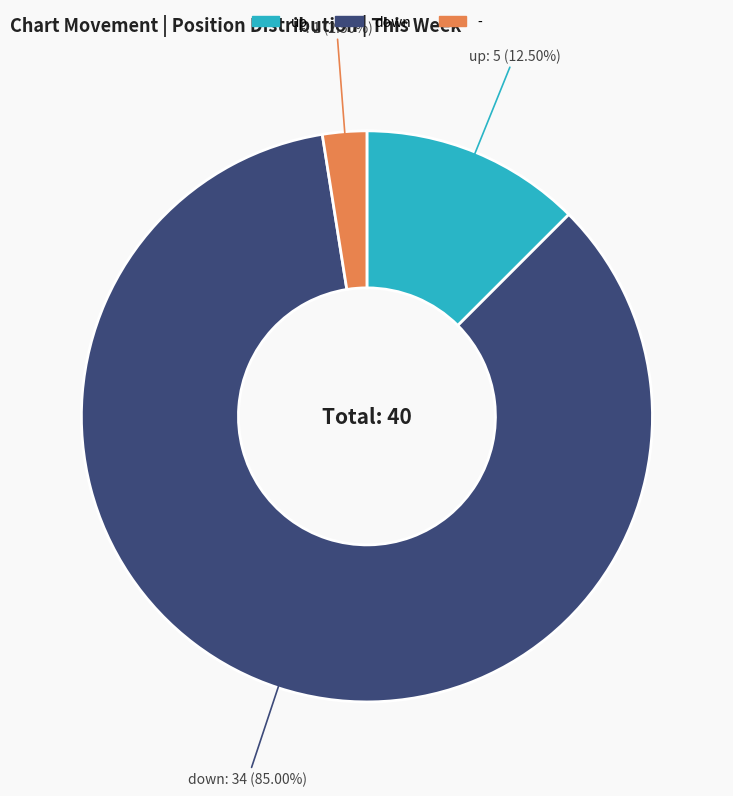

Do up and down together represent more than half of the pie?

Yes